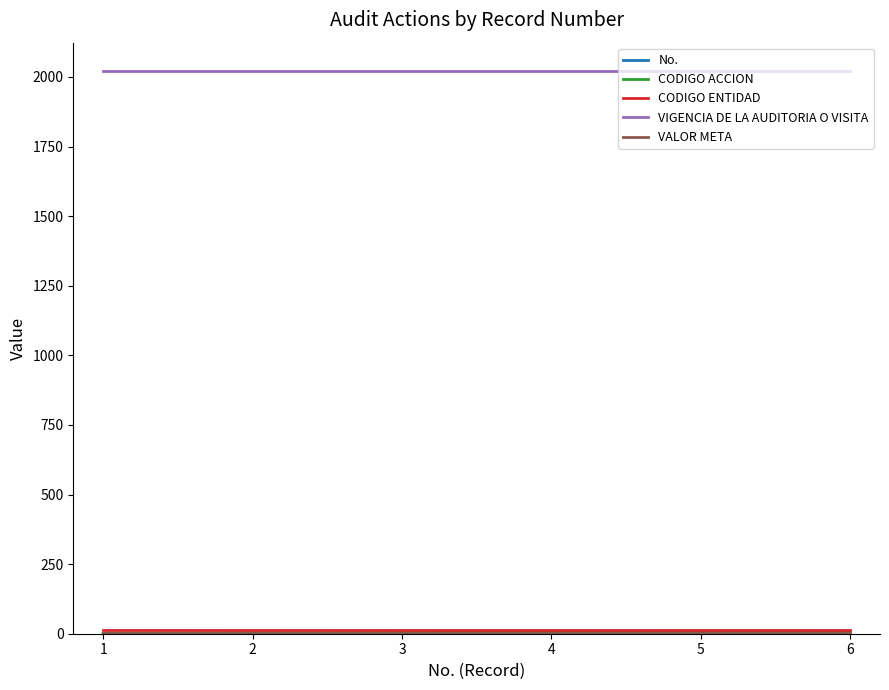

How many lines are shown in the chart?

5